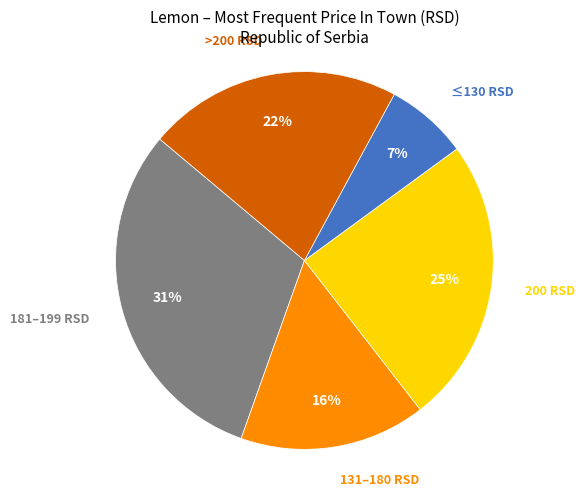

To the nearest percent, what is the average slice percentage?

20%